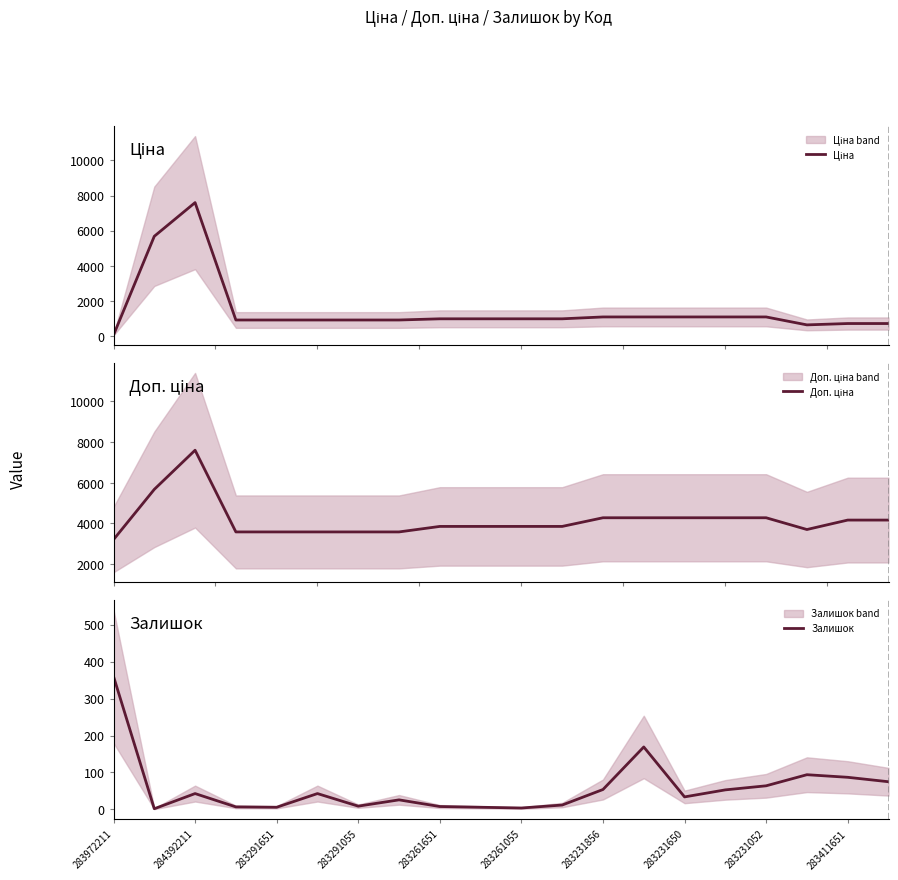

True or false: Залишок and Ціна cross at least once.

True